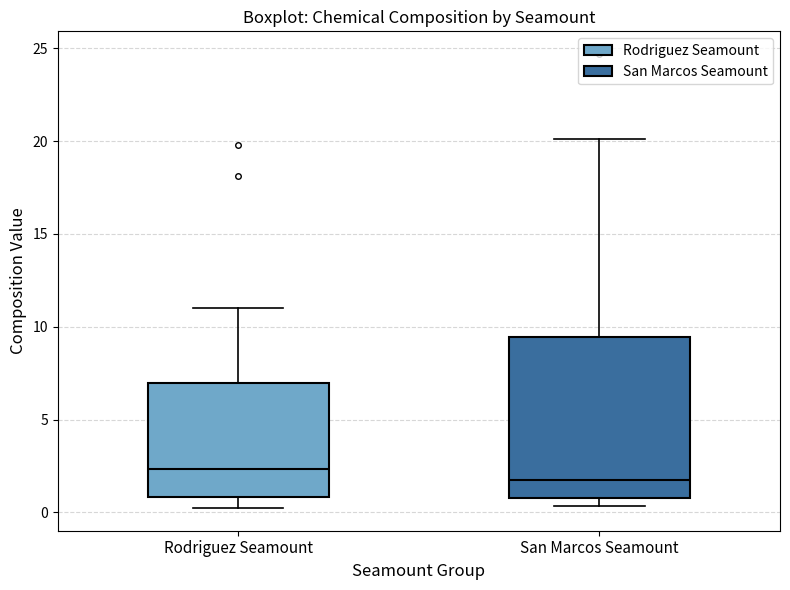

Comparing the boxes themselves (not the whiskers), which one is the tallest?

San Marcos Seamount